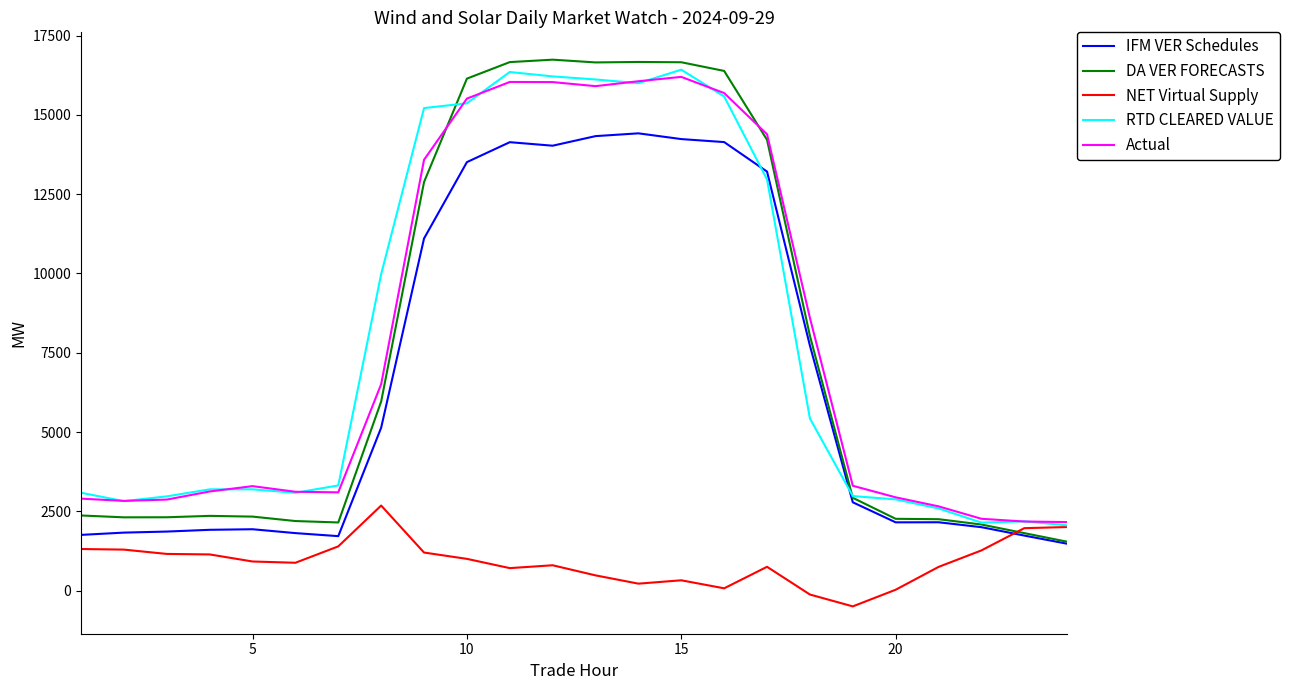

Rank the series by their maximum value, from highest to lowest.

DA VER FORECASTS, RTD CLEARED VALUE, Actual, IFM VER Schedules, NET Virtual Supply